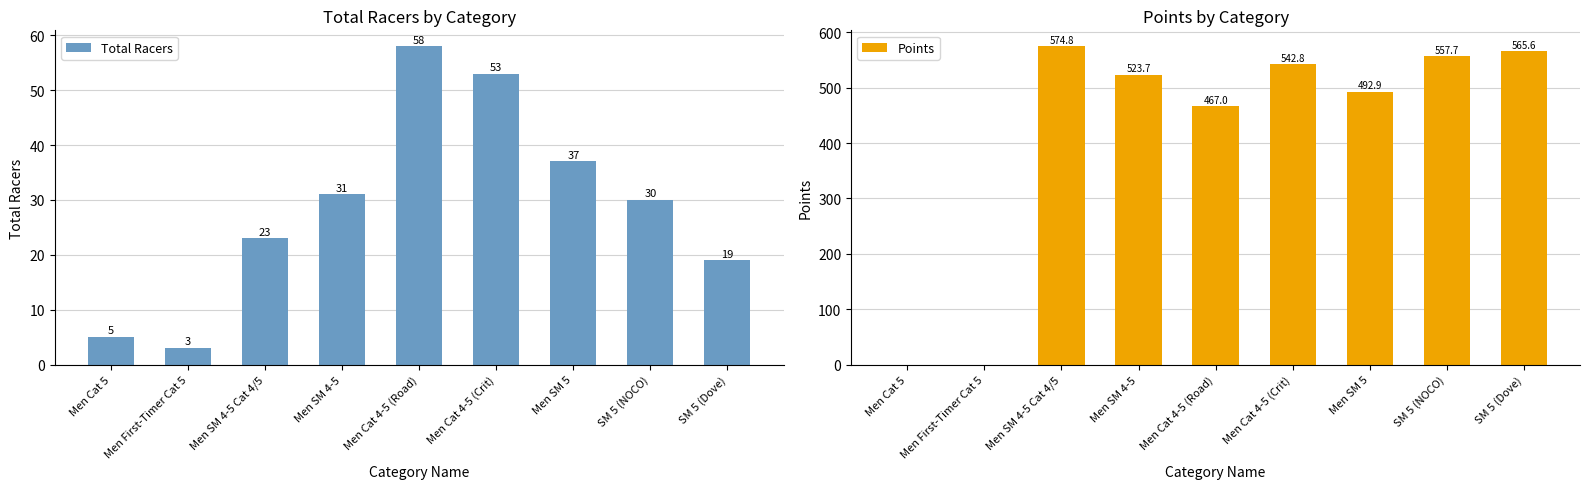

What are all the series names shown in the legend?

Total Racers, Points